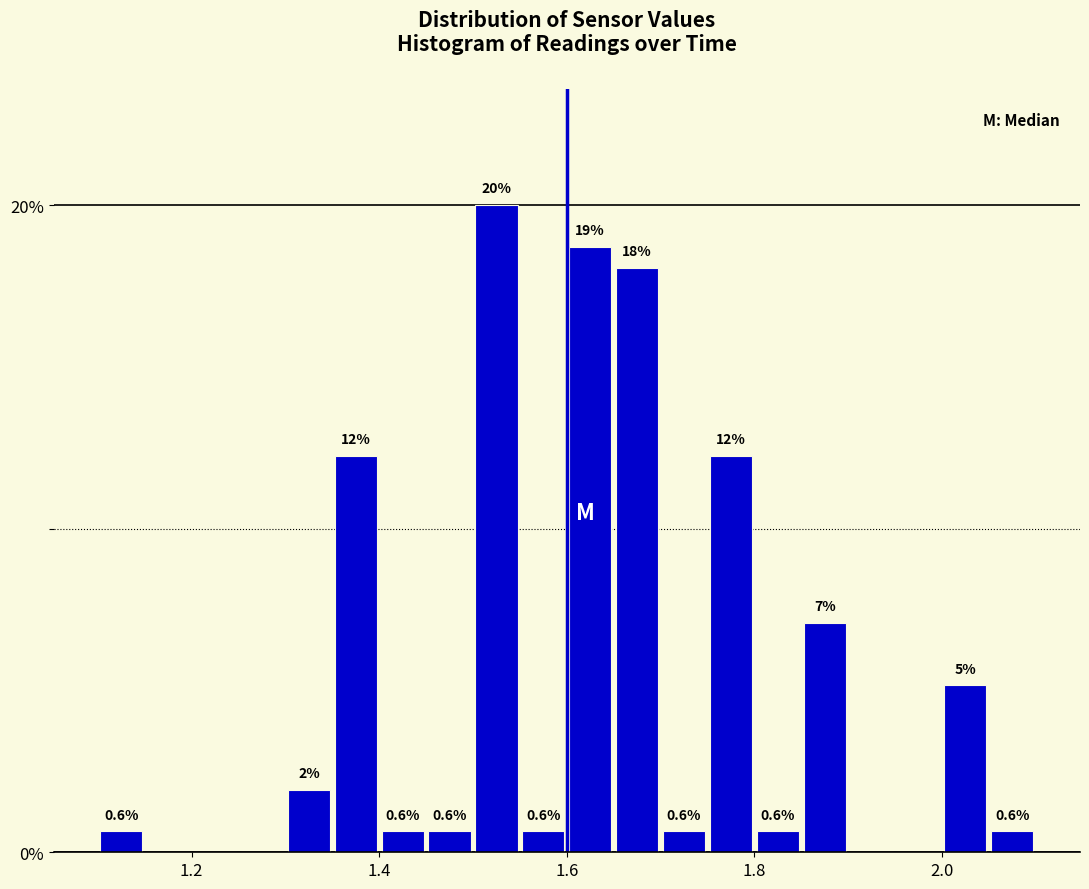

Around what value on the x-axis is the tallest bar? Give the approximate position of its centre, as read against the axis.

1.52